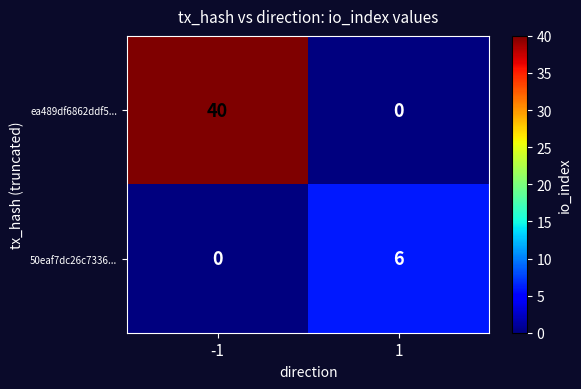

At which category is the sum across all series the highest?

-1